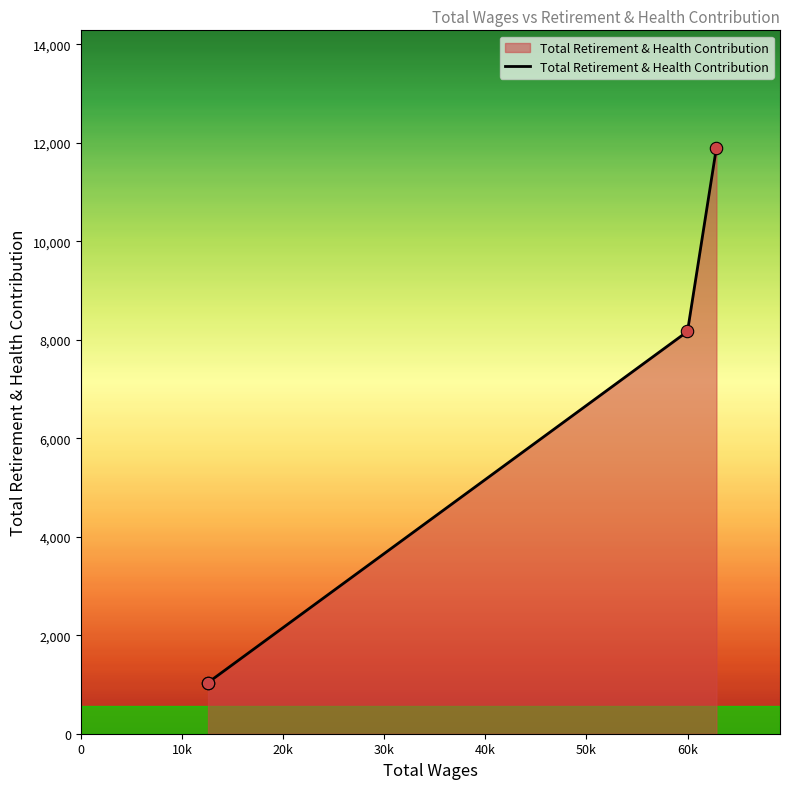

What is the difference between the maximum and minimum values?

10864